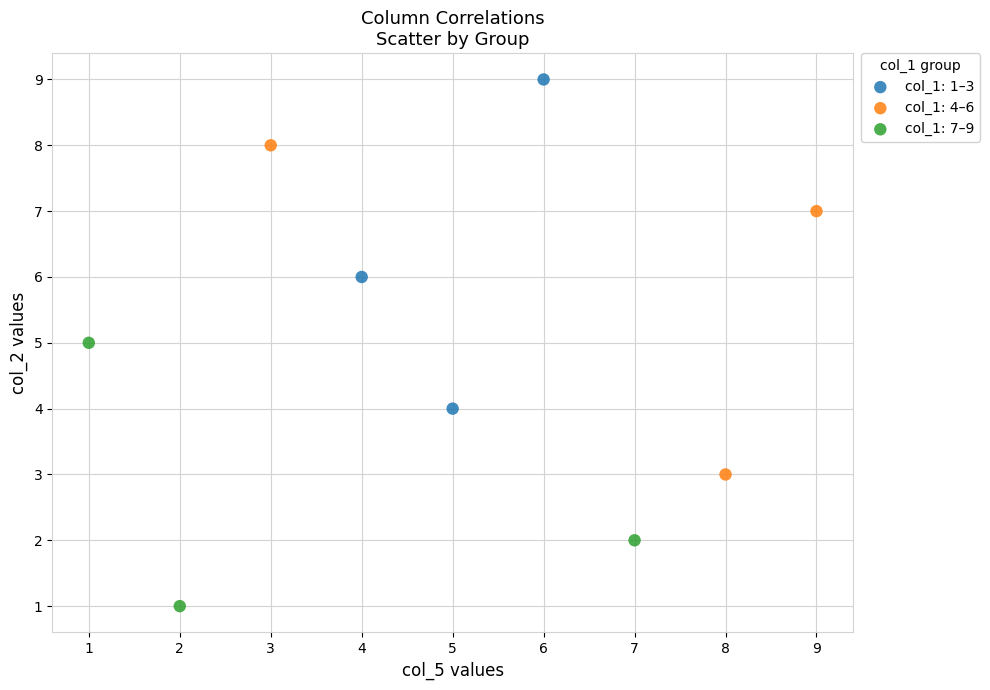

Which series reaches the minimum Y coordinate?

col_1: 7–9